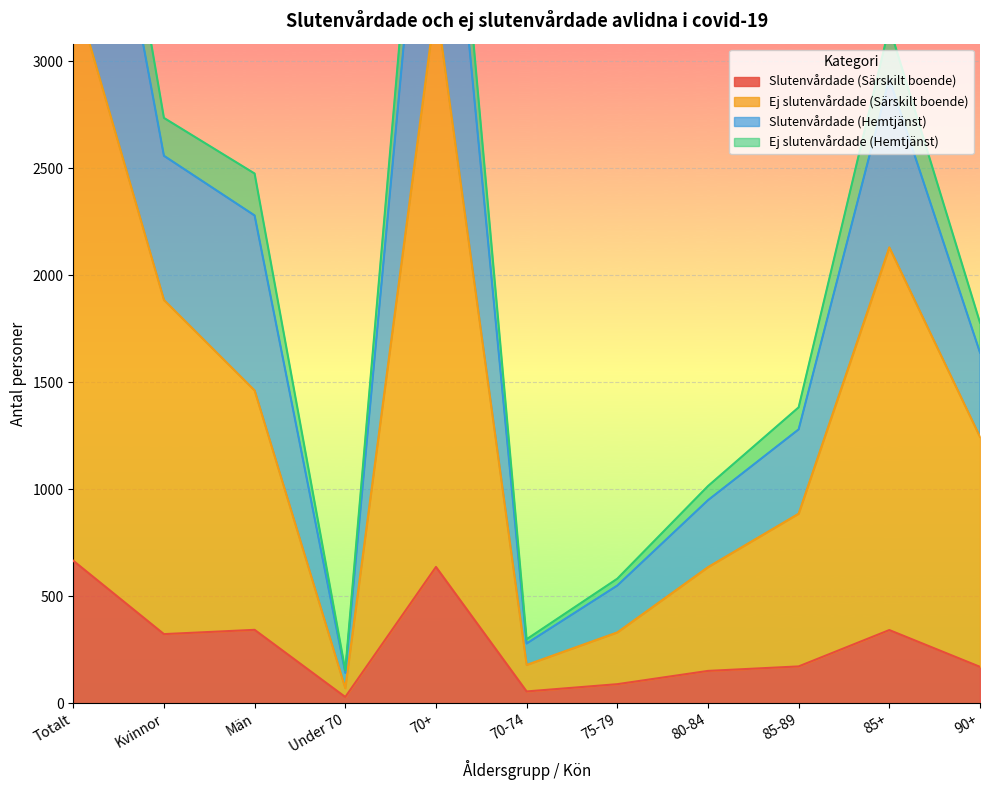

True or false: Ej slutenvårdade (Hemtjänst) has more than 1 points higher than both neighbors.

True